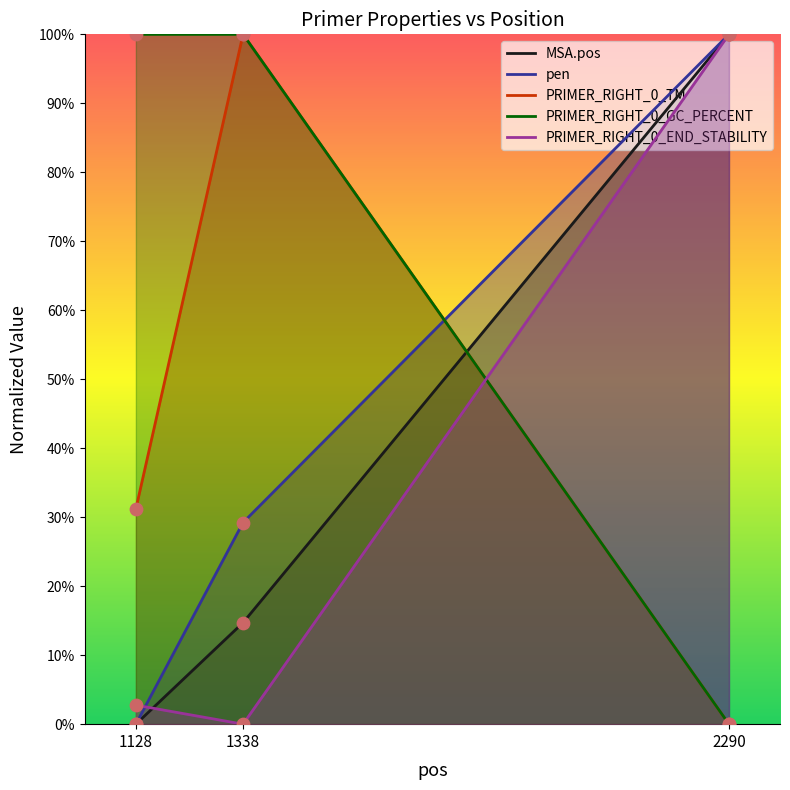

At which category is the sum across all series the highest?

2290